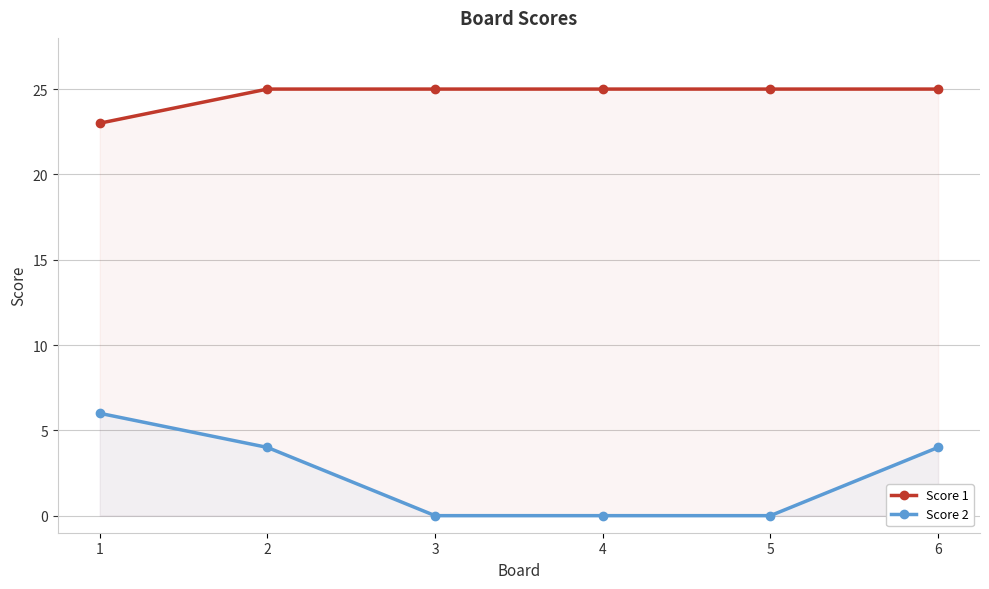

Which has a higher value, 5 or 4?

5